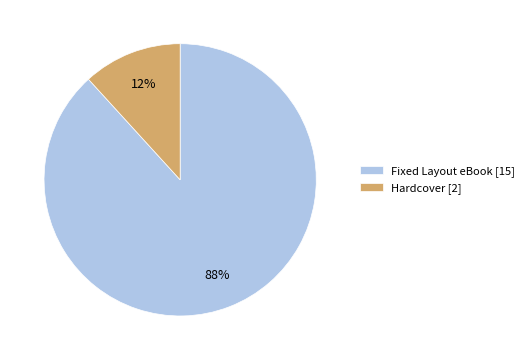

Which has a higher value, Hardcover or Fixed Layout eBook?

Fixed Layout eBook